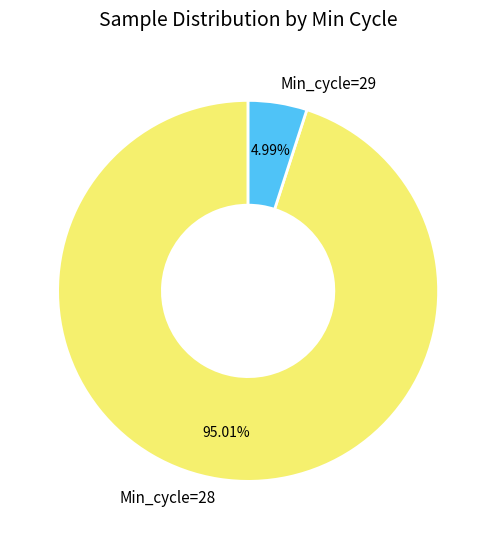

Rank the categories by value from highest to lowest.

Min_cycle=28, Min_cycle=29